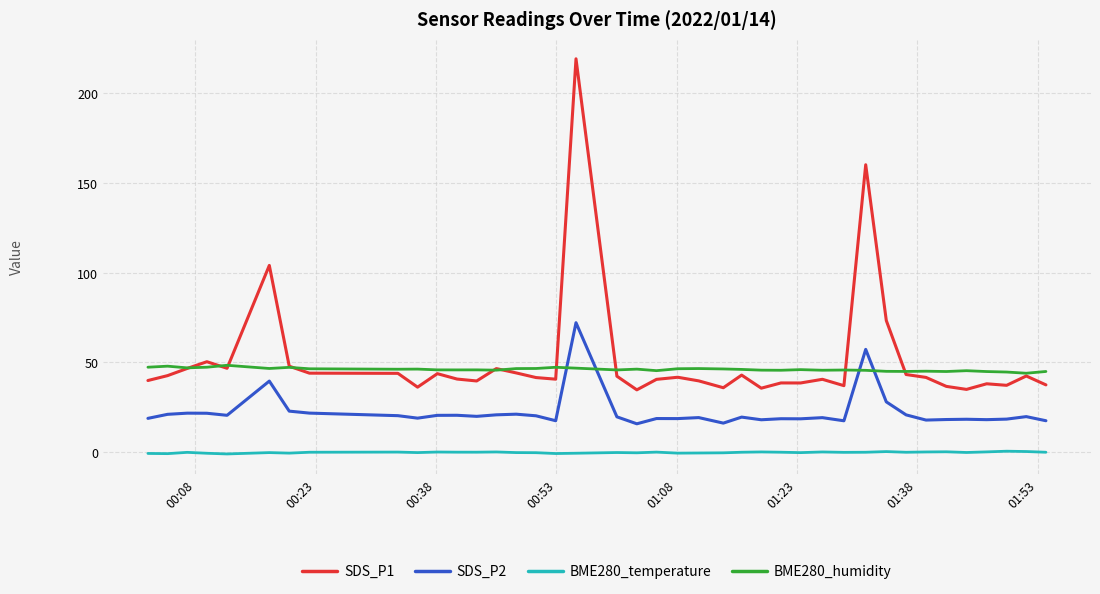

In BME280_humidity, how many points are lower than both neighbors (excluding endpoints)?

12